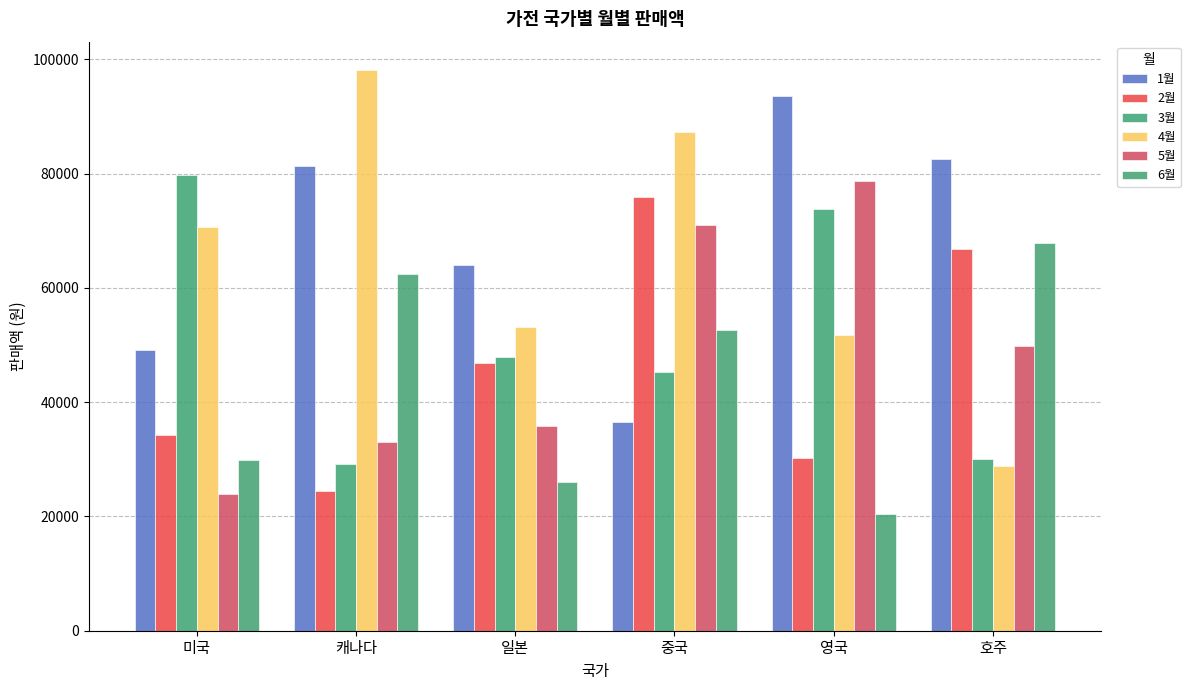

Which series has the largest range (max minus min)?

4월